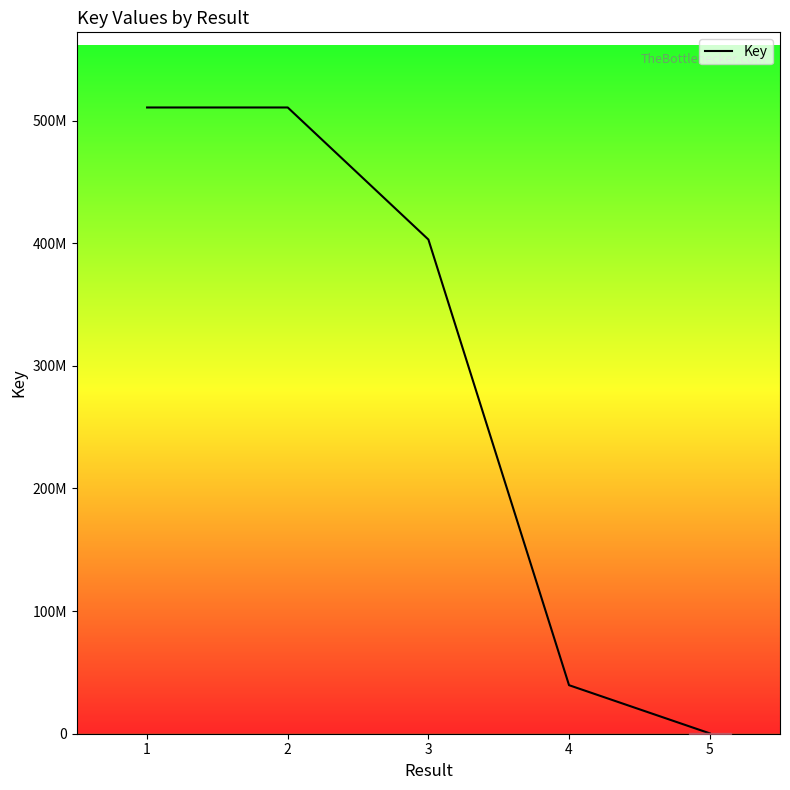

Does the chart have visible grid lines?

No